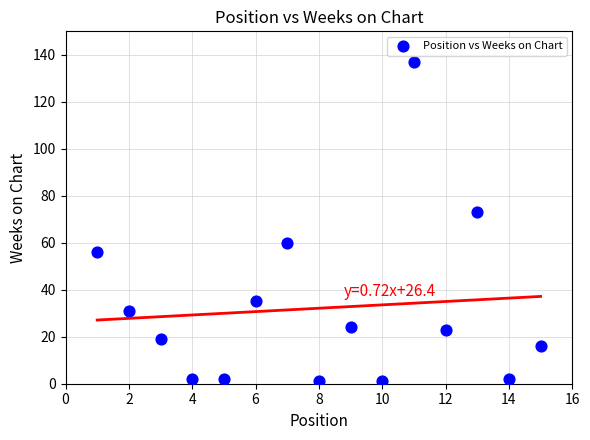

What is the range of Y values (max minus min)?

136